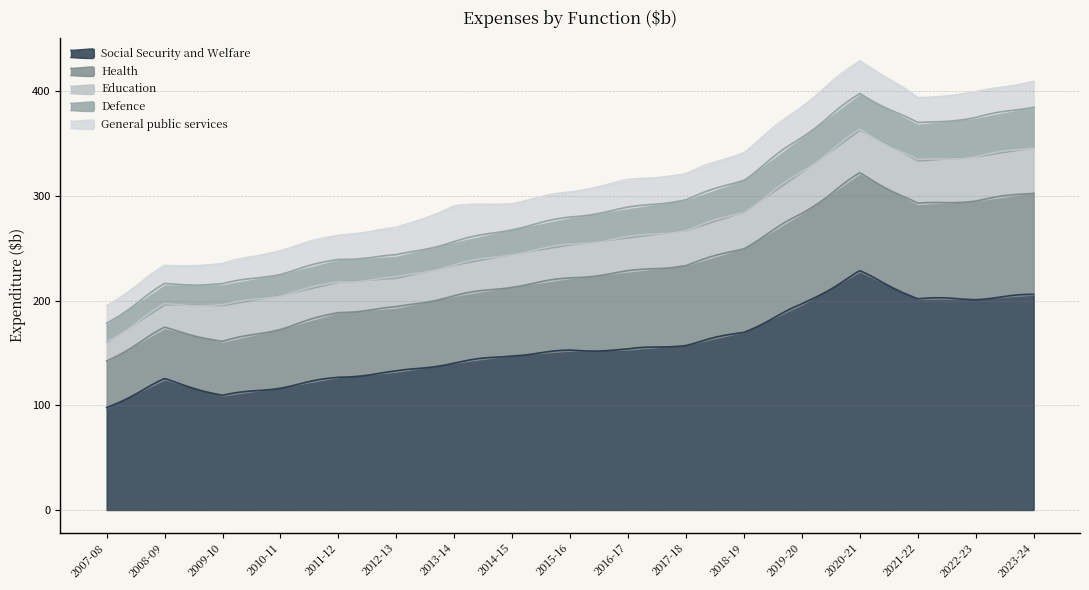

What is the value of the Defence point at the 11th from the left?

29.3